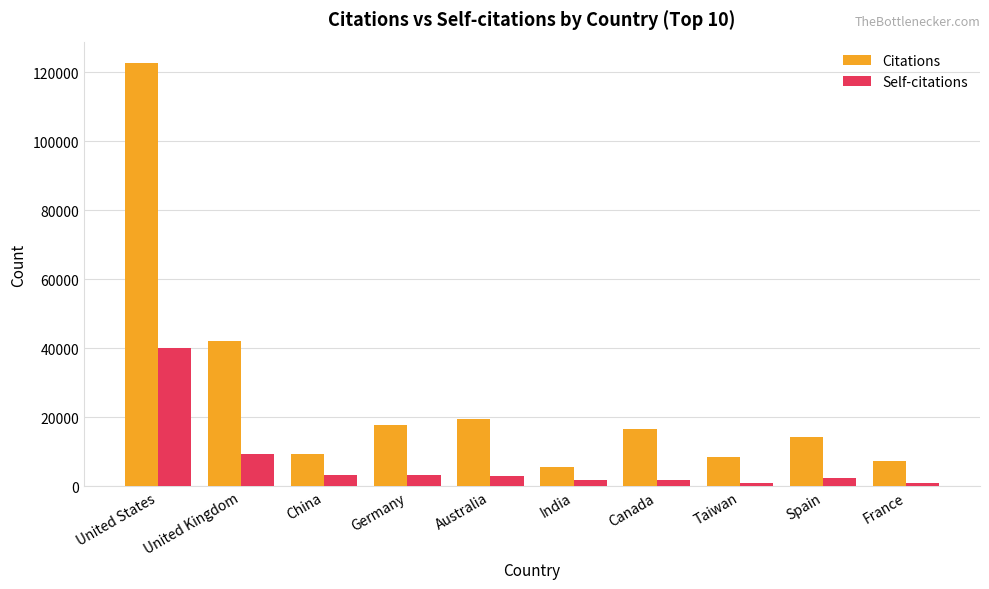

What is the maximum value shown in the chart?

122676